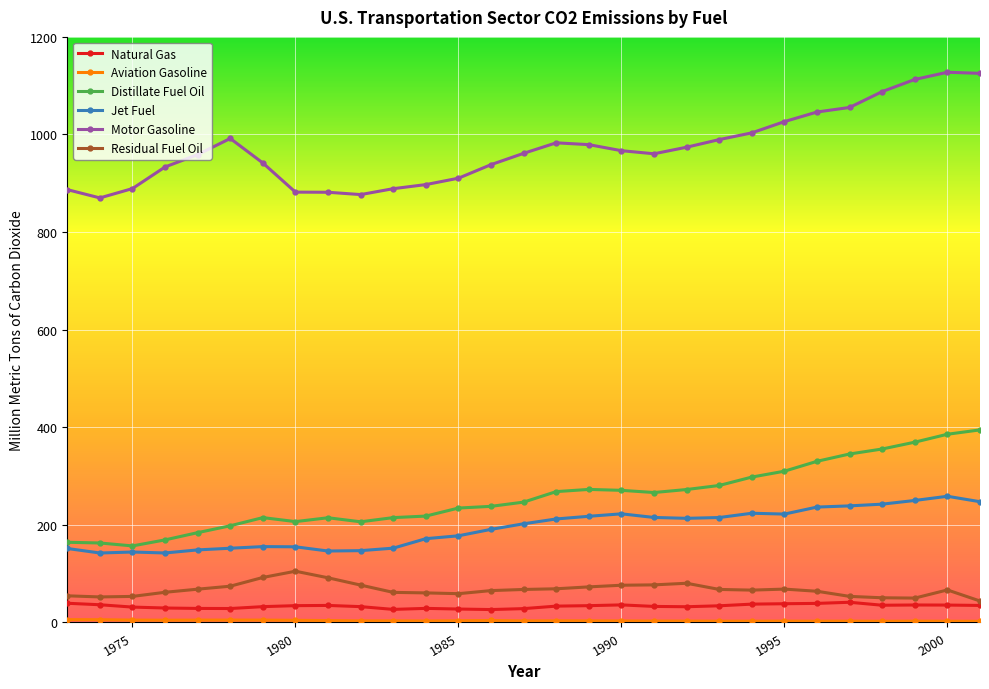

At how many categories does at least one series exceed 436?

29